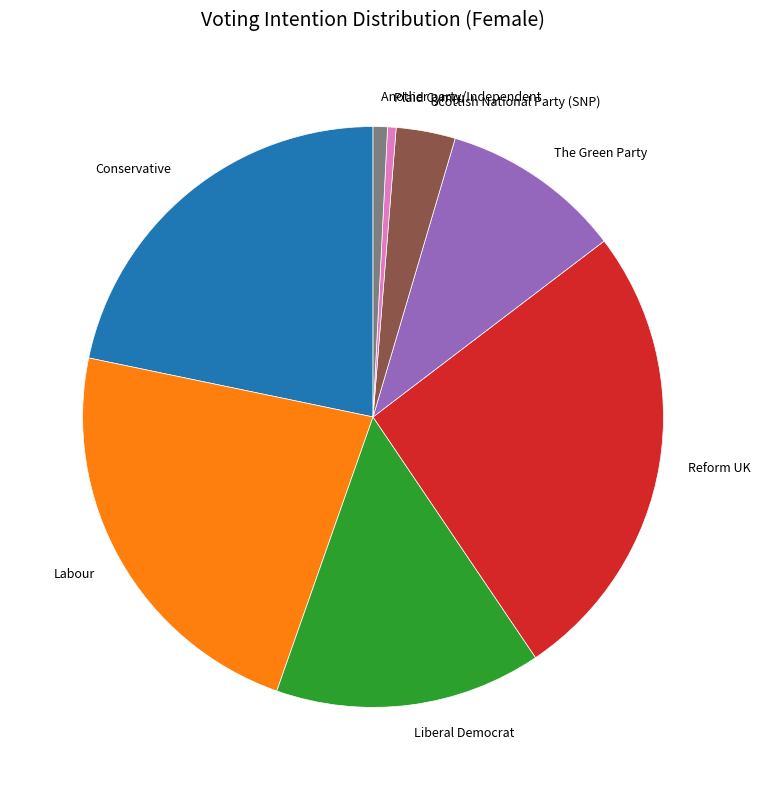

Does Liberal Democrat account for over 50% of the chart?

No